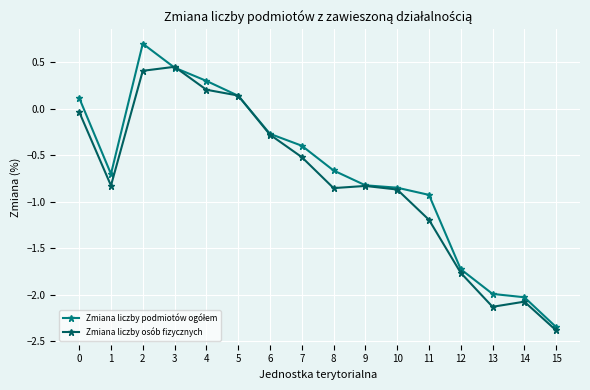

What is the value of the Zmiana liczby osób fizycznych point at the 5th from the left?

0.2